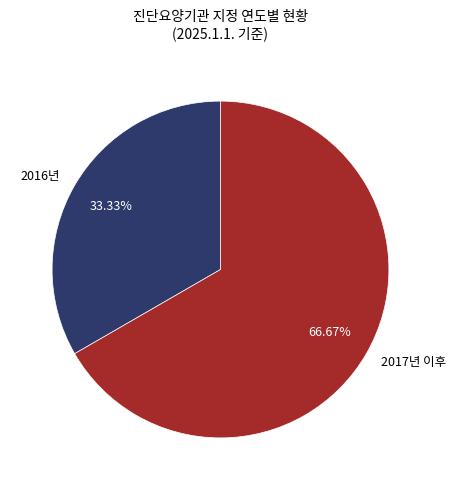

To the nearest percent, what is the average slice percentage?

50%